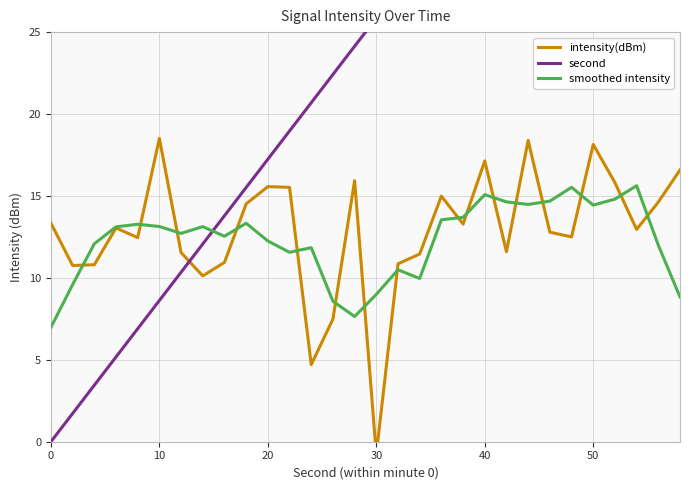

How many times do smoothed intensity and intensity(dBm) cross each other?

16